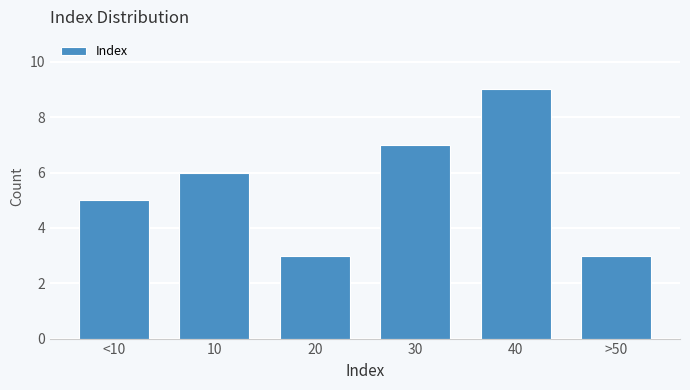

Reading right to left, extract all data points from this chart.

>50=3	40=9	30=7	20=3	10=6	<10=5